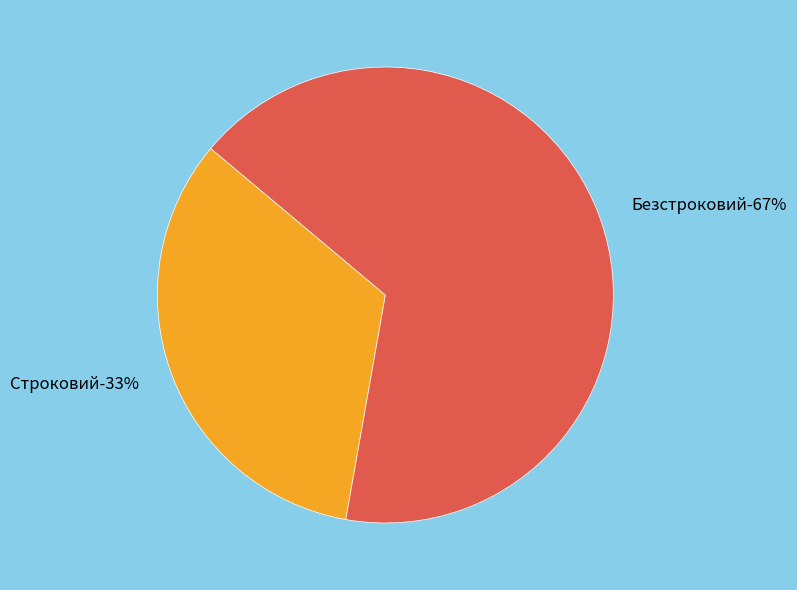

Between Строковий and Безстроковий, which is larger?

Безстроковий